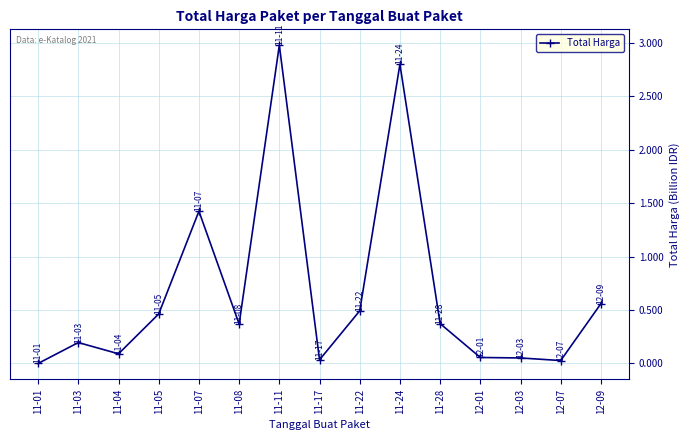

What position from the right is 11-17?

8